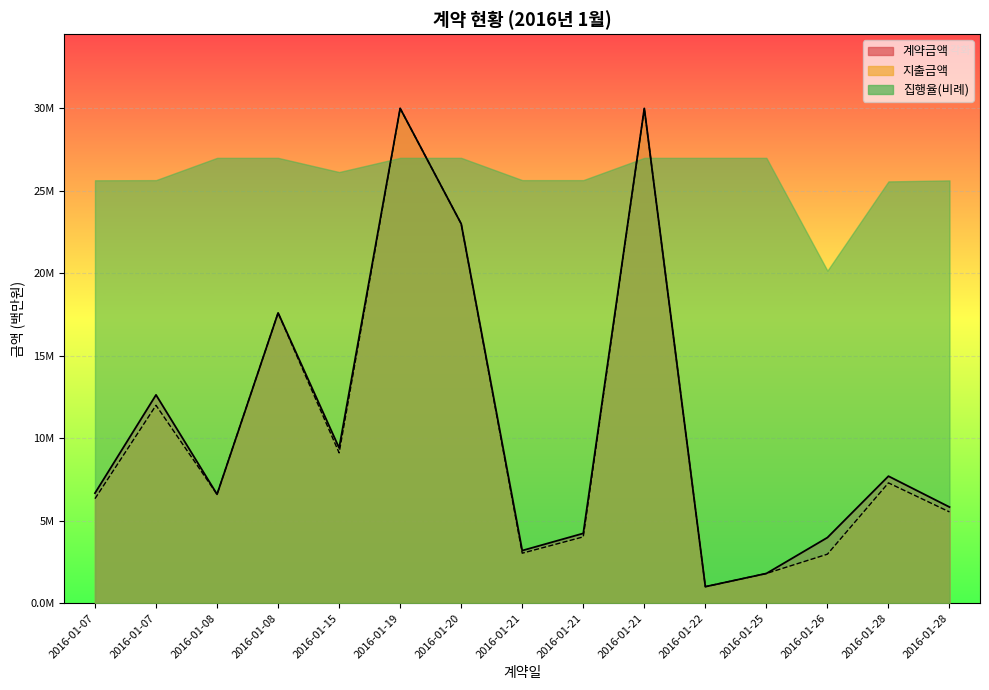

True or false: 지출금액 and 계약금액 intersect in this chart.

False